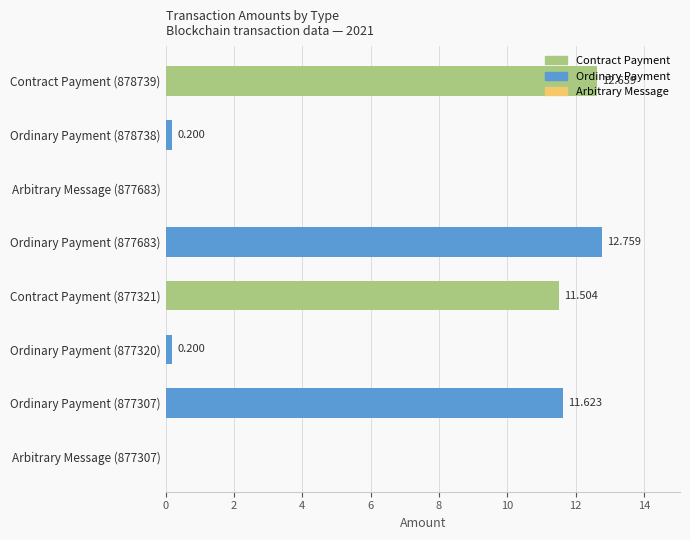

List the labels in order of value, largest first.

Ordinary Payment (877683), Contract Payment (878739), Ordinary Payment (877307), Contract Payment (877321), Ordinary Payment (878738), Ordinary Payment (877320), Arbitrary Message (877683), Arbitrary Message (877307)